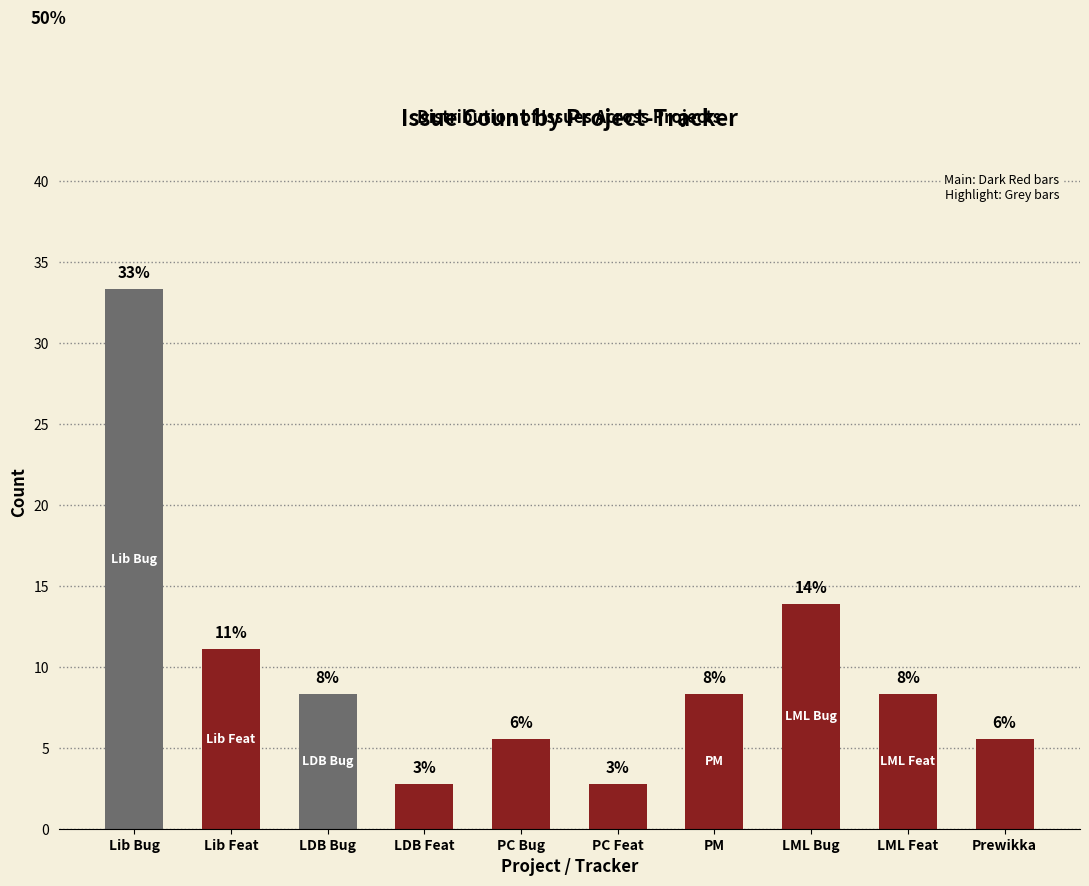

What is the sum of the values at PC Bug and PM?

13.9